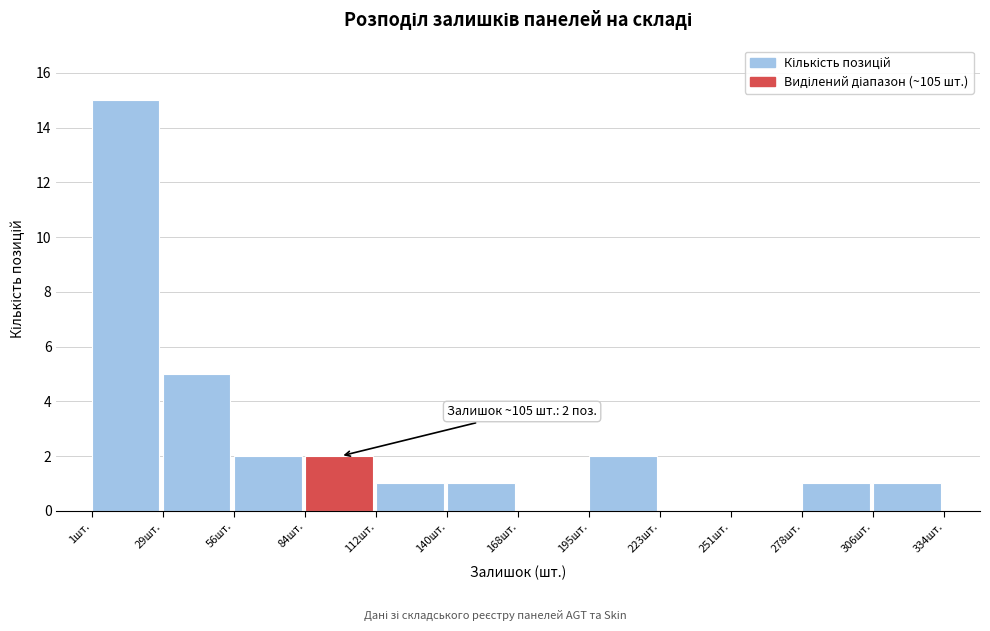

Over which range of the x-axis is the bar tallest?

0 to 30